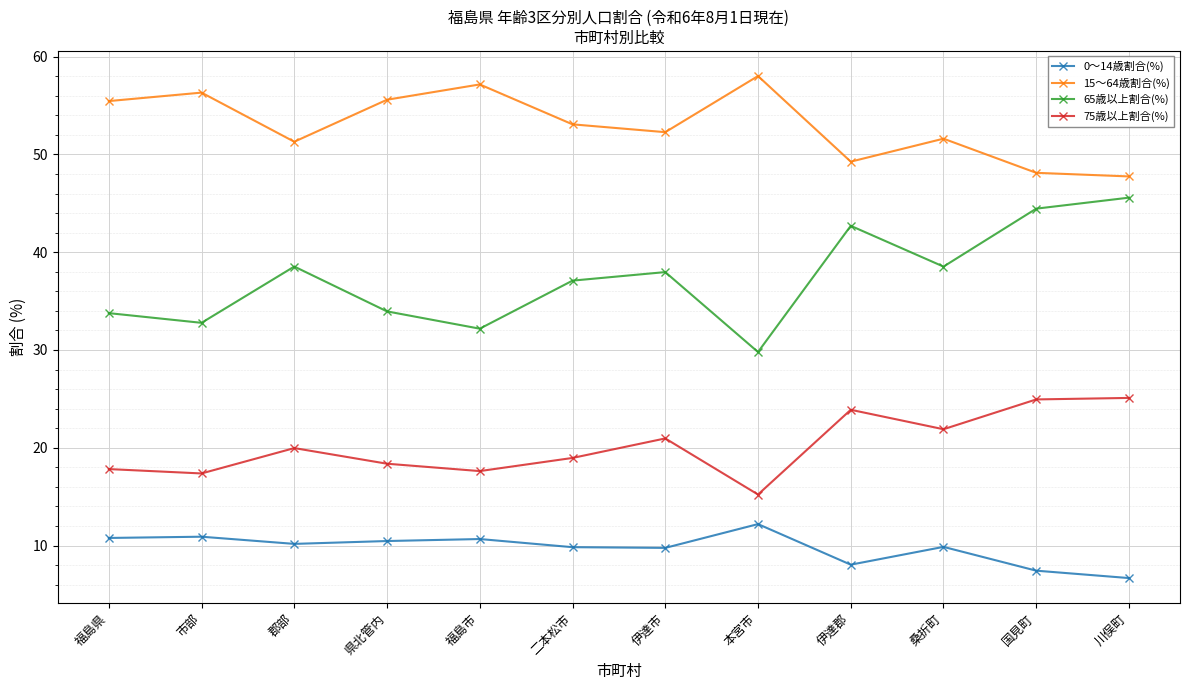

True or false: 15～64歳割合(%) and 65歳以上割合(%) cross at least once.

False